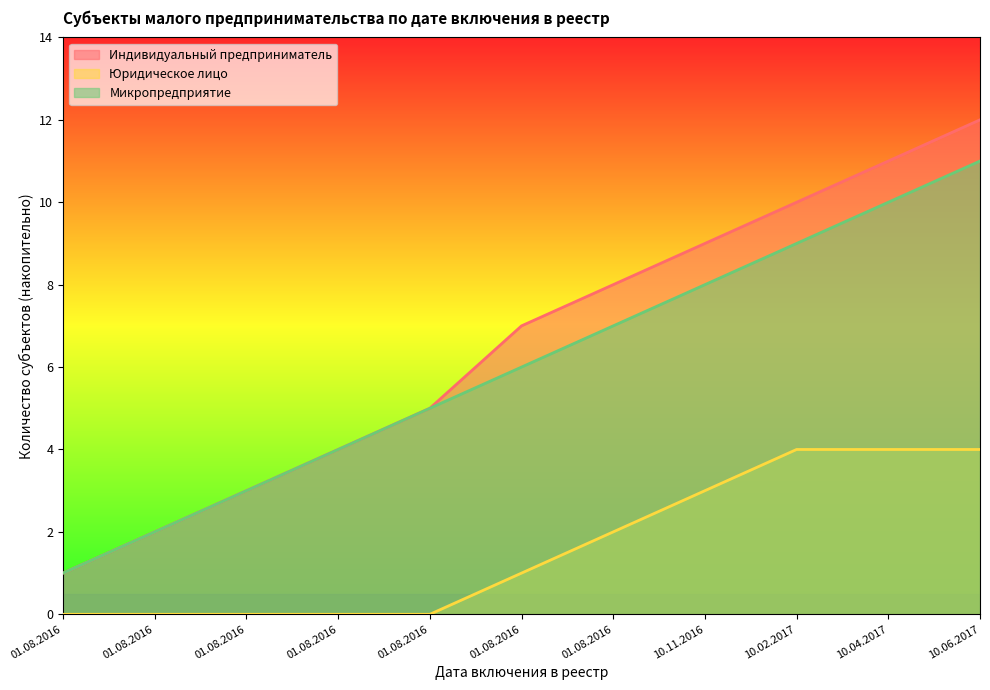

True or false: Микропредприятие and Индивидуальный предприниматель intersect in this chart.

False